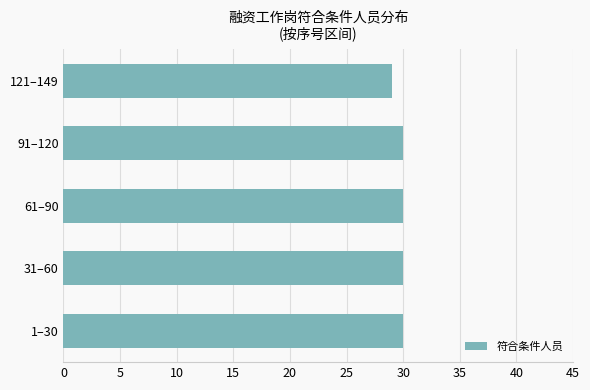

How many categories are shown in the chart?

5